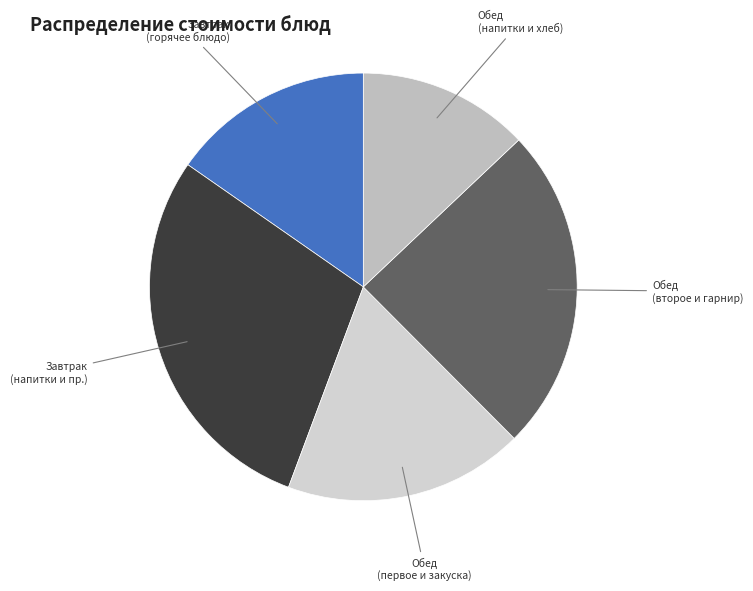

Does any single category account for the majority?

No